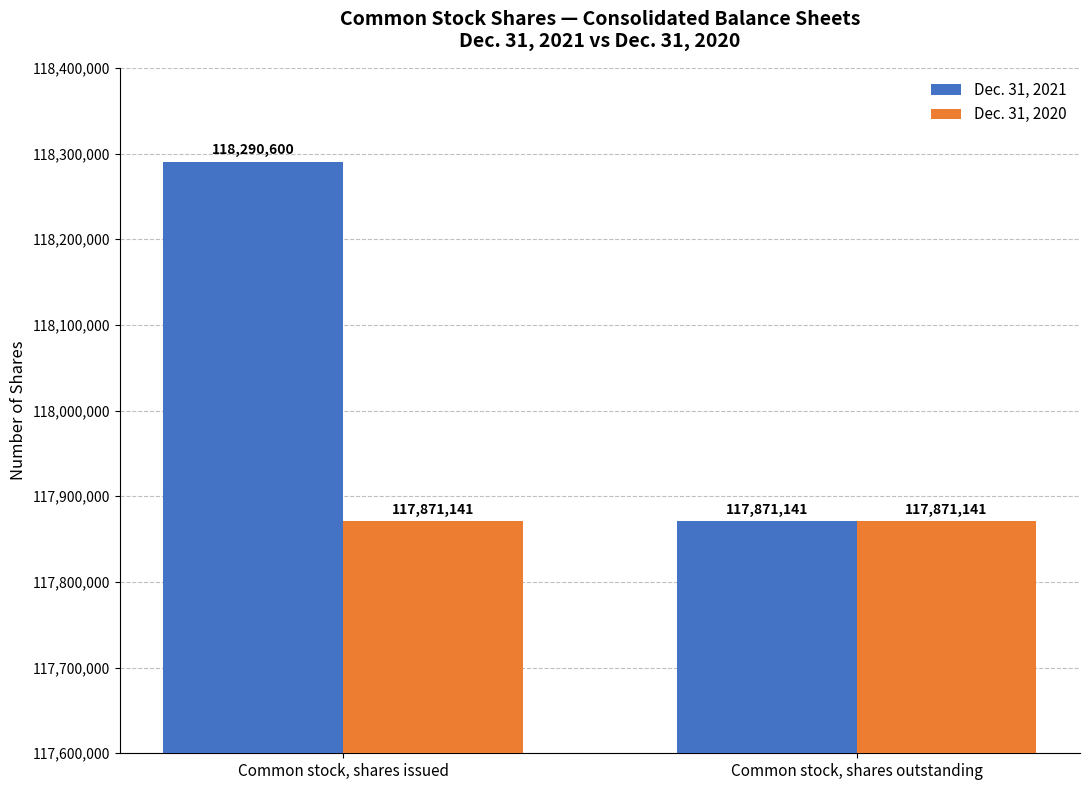

What is the value of the Dec. 31, 2021 bar at the 2nd from the left?

117871141